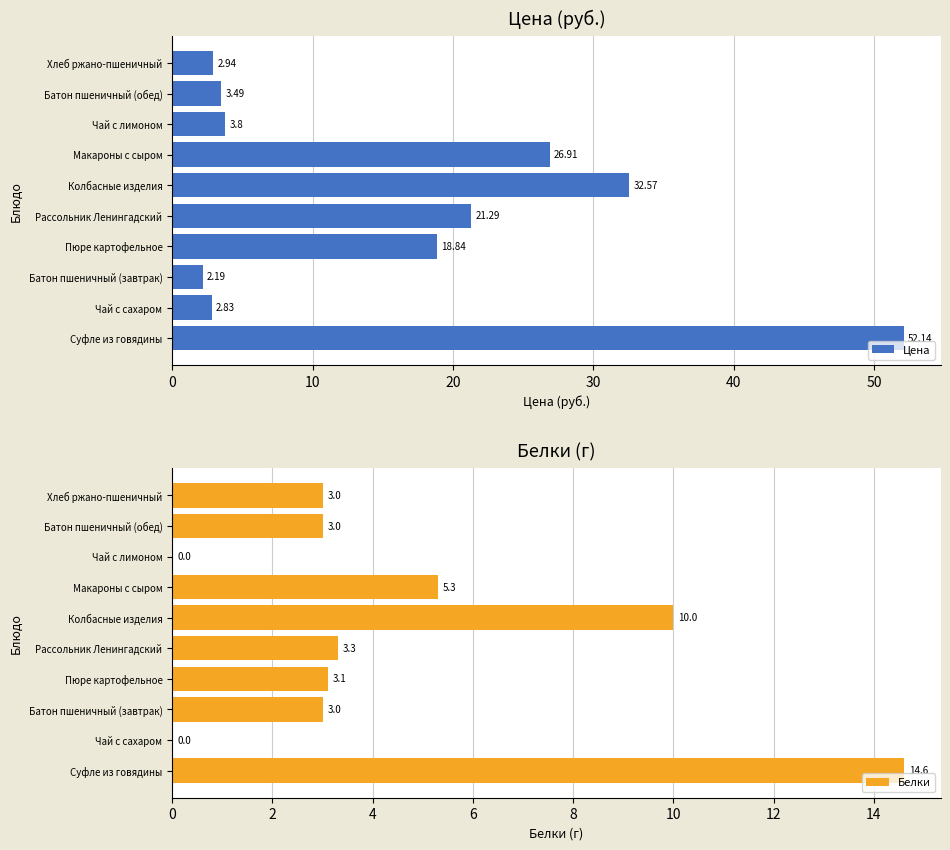

What is the average value of the Цена series?

16.7